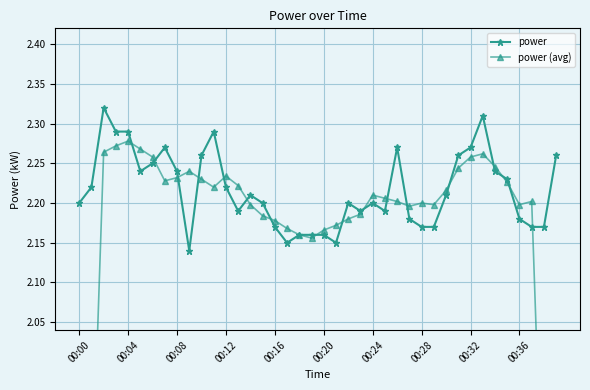

True or false: power and power (avg) cross at least once.

True